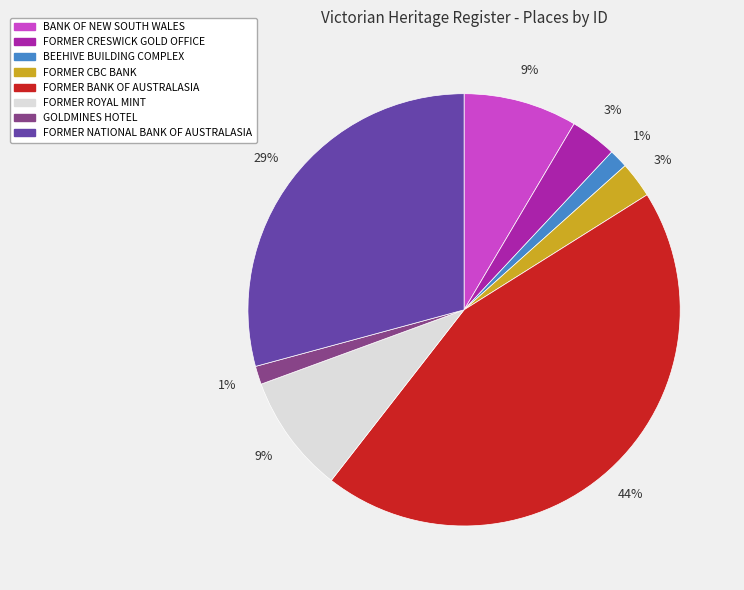

To the nearest percent, what is the average slice percentage?

12%